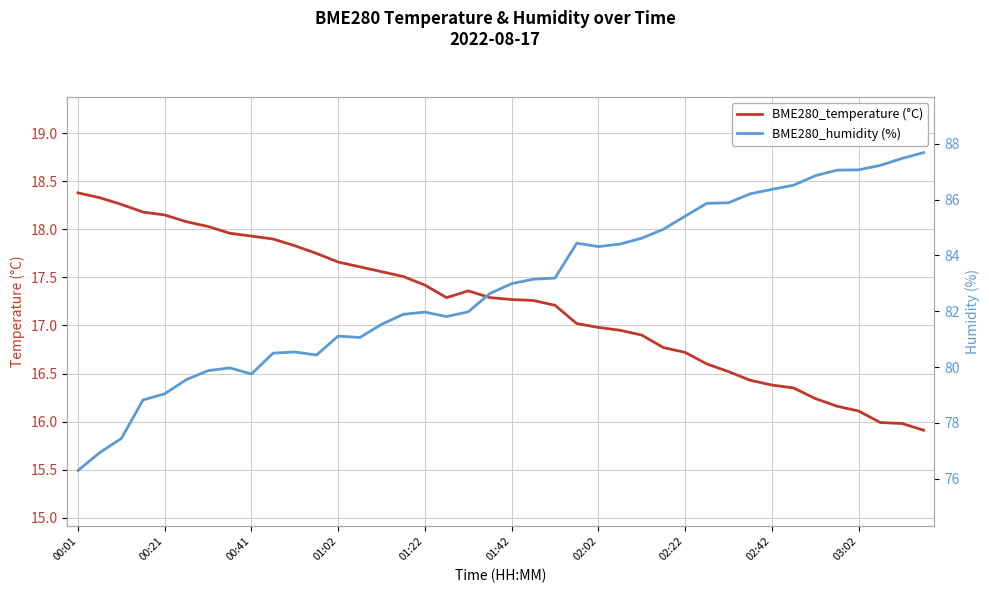

True or false: BME280_temperature (°C) has a value of 5.4 at 21.

False